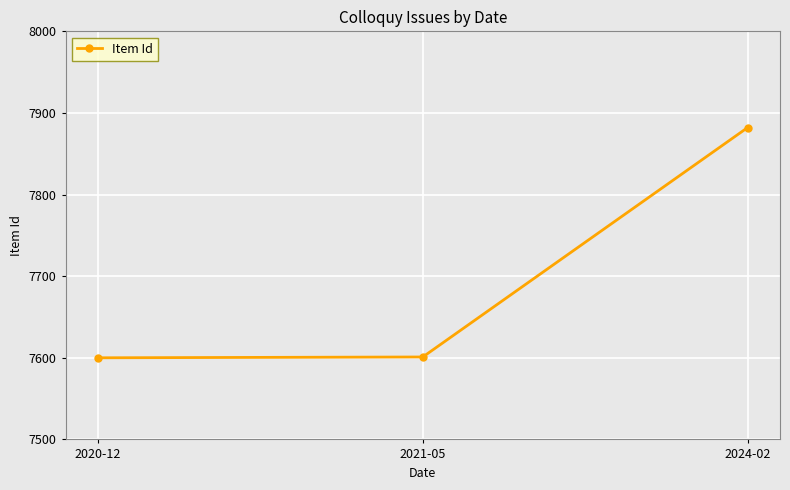

What is the value of the 1st point from the left?

7600